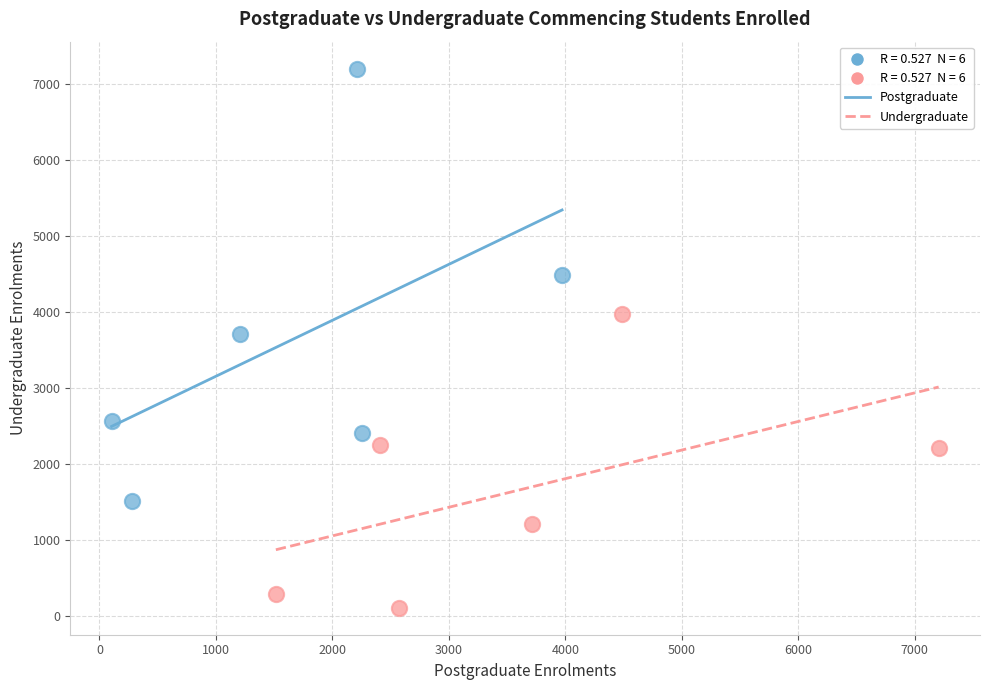

Which series contains the highest Y value?

Postgraduate